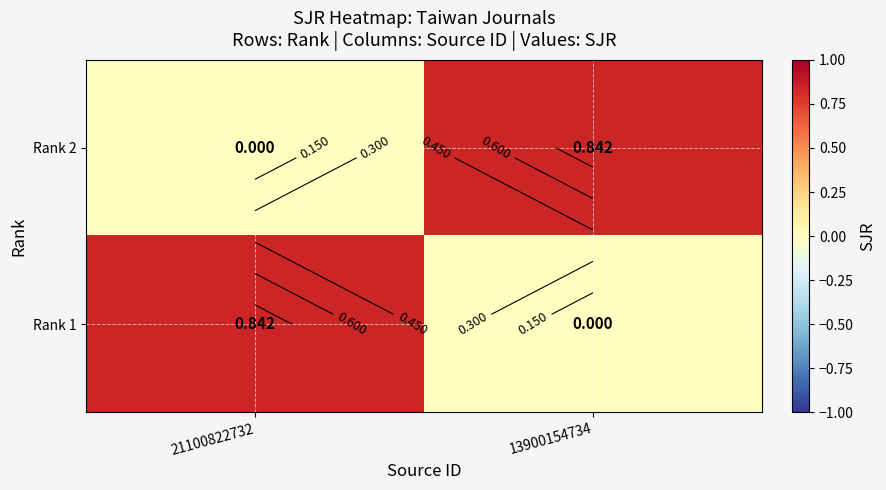

What is the difference between the Rank 2 values at 21100822732 and 13900154734?

0.8